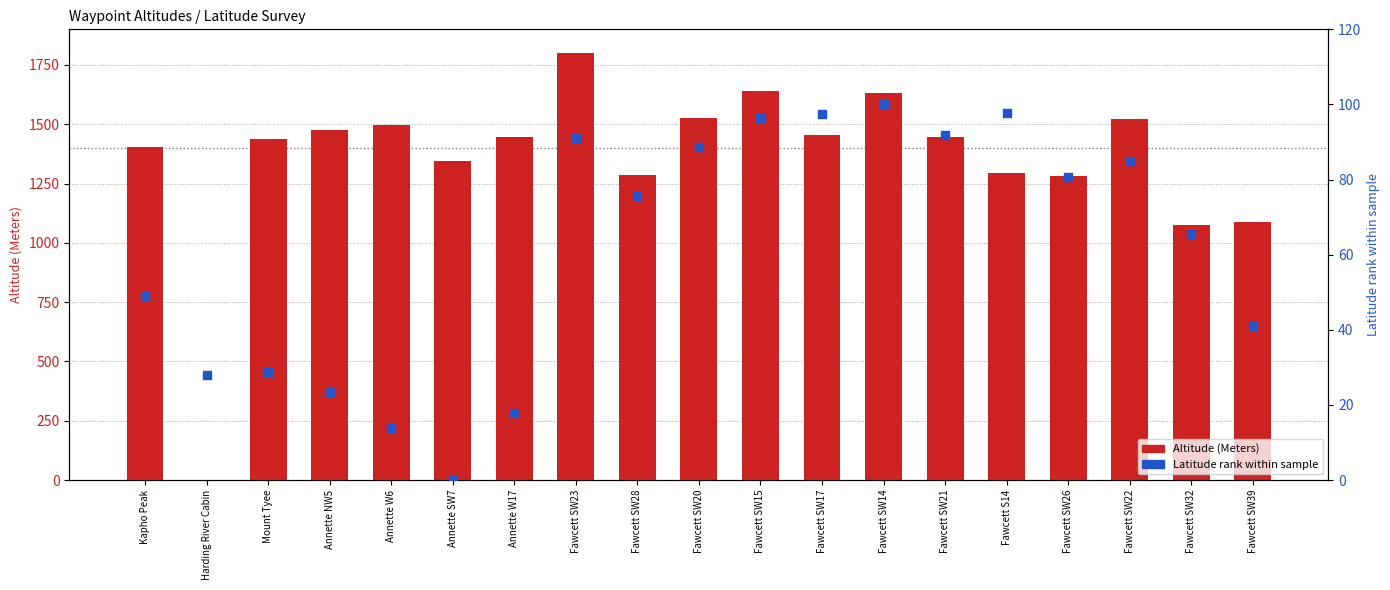

Which series reaches the minimum Y coordinate?

Altitude (Meters)